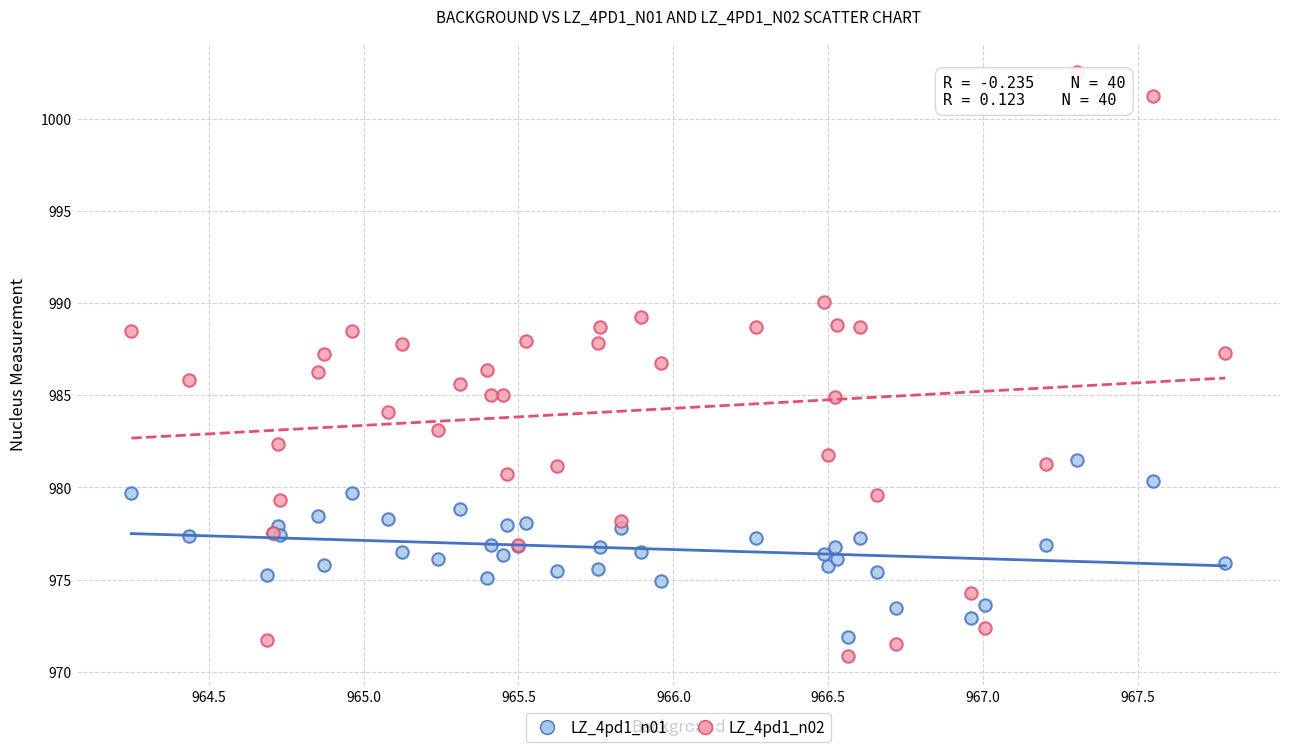

What are all the series names shown in the legend?

LZ_4pd1_n01, LZ_4pd1_n02